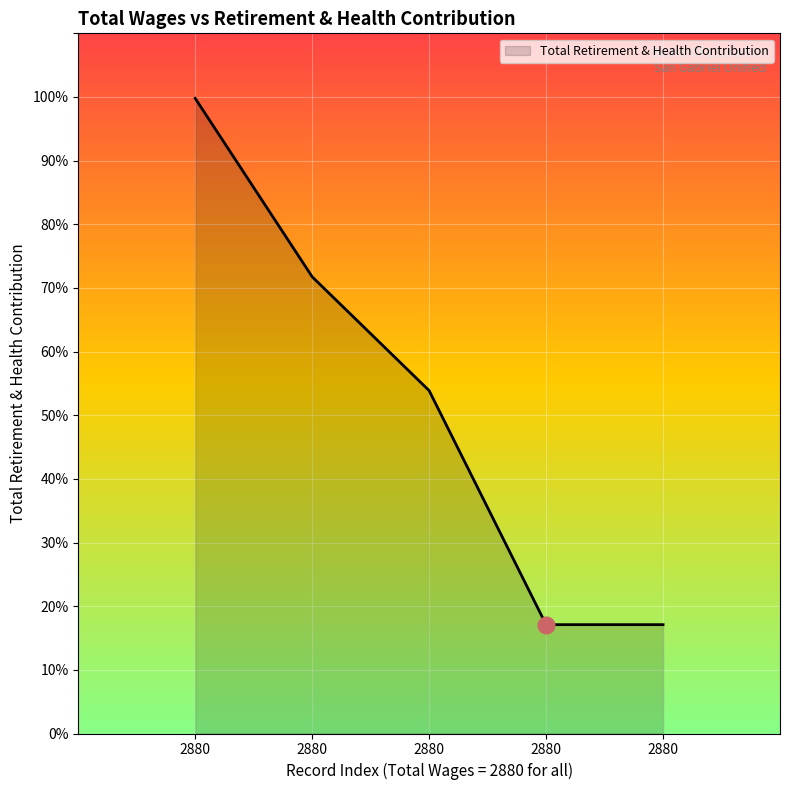

Is this an area chart (filled region under the line)?

Yes